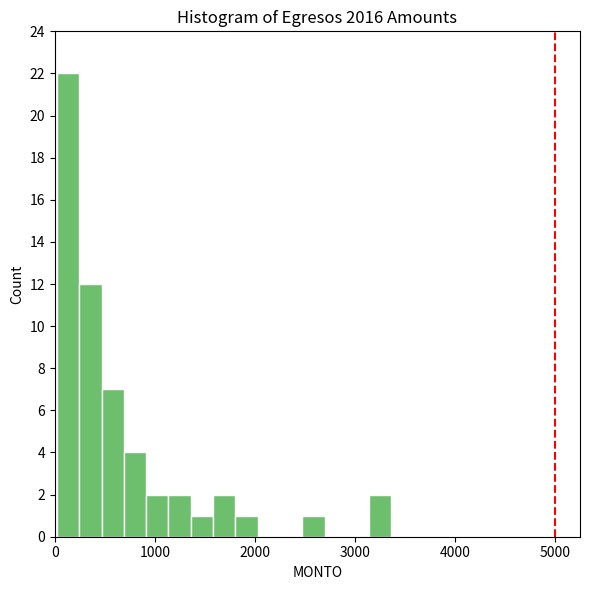

Around what value on the x-axis is the tallest bar? Give the approximate position of its centre, as read against the axis.

100